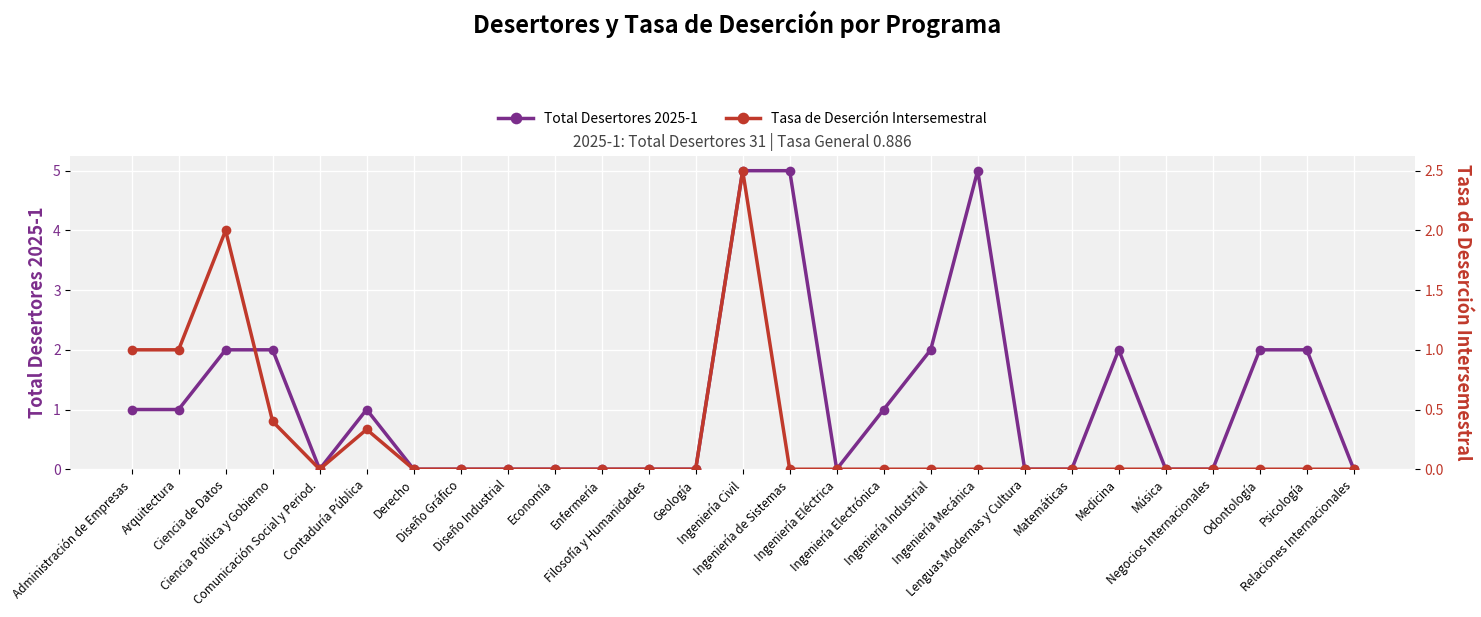

Reading left to right, transcribe all the data shown in this chart.

Total Desertores 2025-1: 1.0	1.0	2.0	2.0	0.0	1.0	0.0	0.0	0.0	0.0	0.0	0.0	0.0	5.0	5.0	0.0	1.0	2.0	5.0	0.0	0.0	2.0	0.0	0.0	2.0	2.0	0.0
Tasa de Deserción Intersemestral: 1.0	1.0	2.0	0.4	0.0	0.3	0.0	0.0	0.0	0.0	0.0	0.0	0.0	2.5	0.0	0.0	0.0	0.0	0.0	0.0	0.0	0.0	0.0	0.0	0.0	0.0	0.0